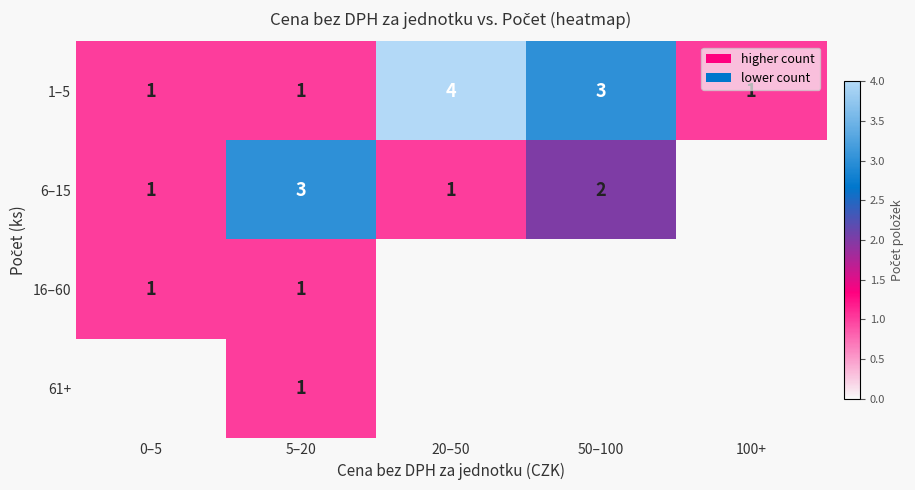

Count the 1–5 values in the range 1 to 3.

4